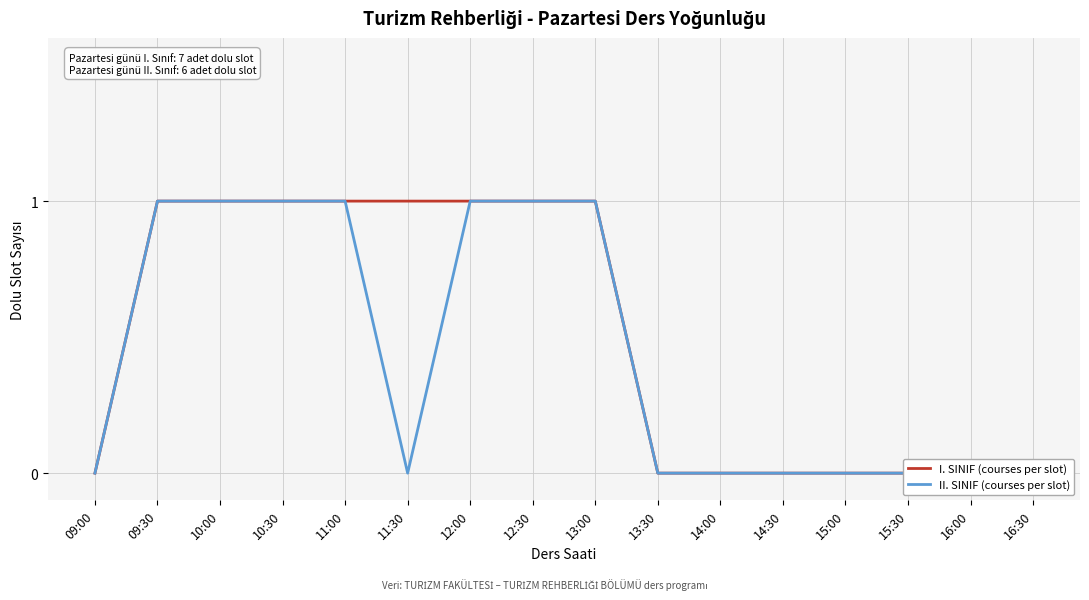

Which label corresponds to the smallest value in the chart?

09:00